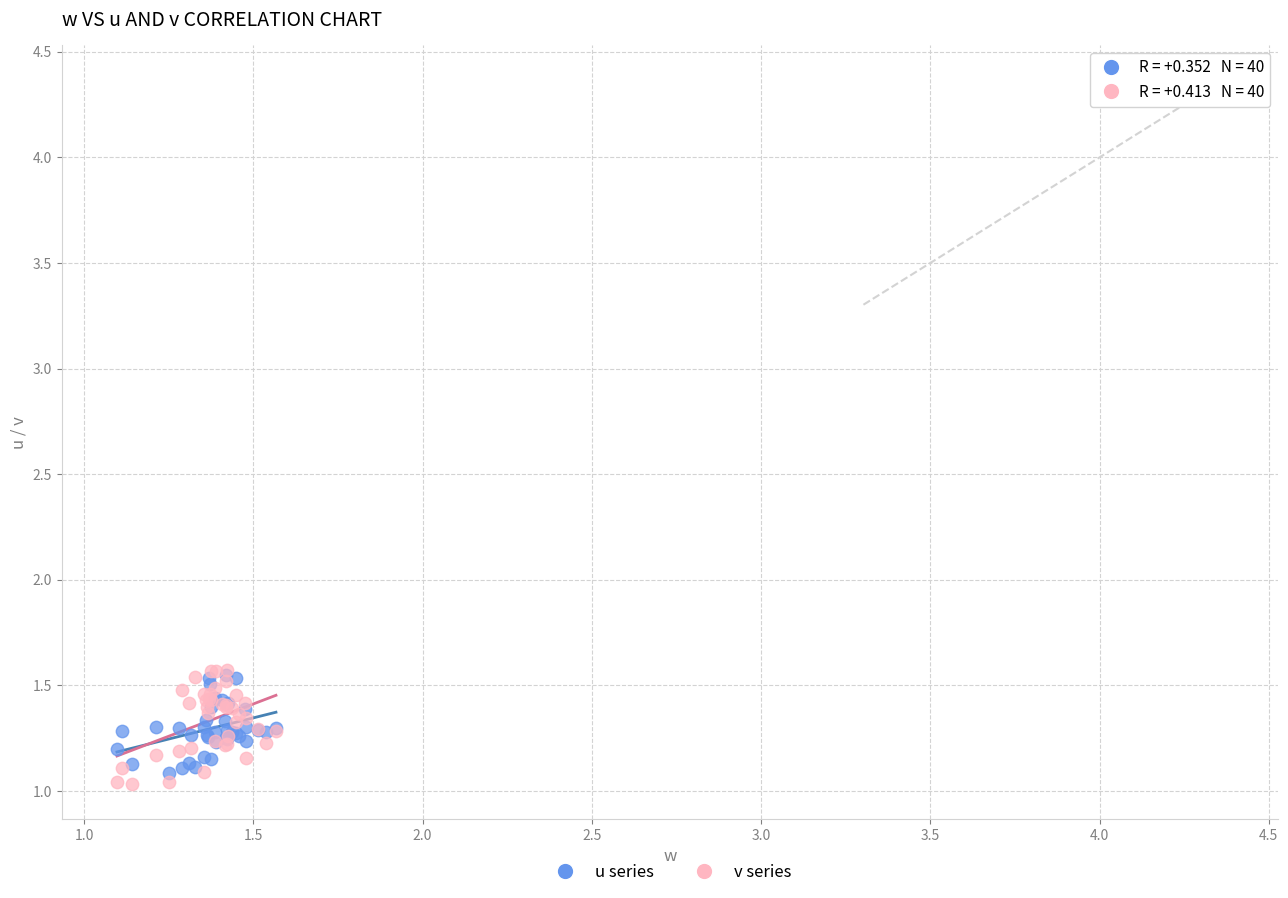

Which series reaches the minimum Y coordinate?

v series